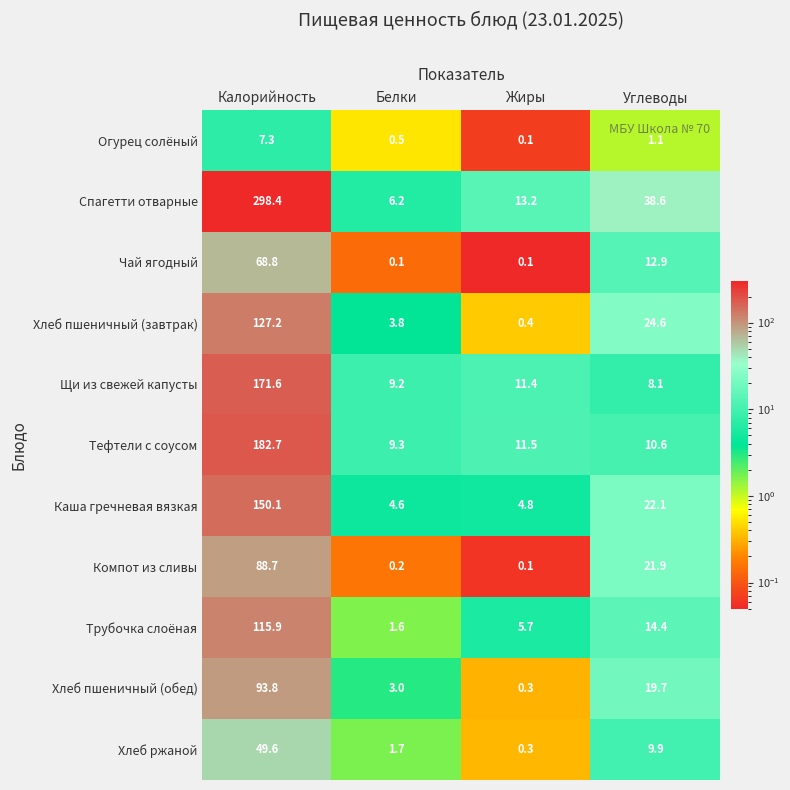

At which label does Щи из свежей капусты reach its peak?

Калорийность